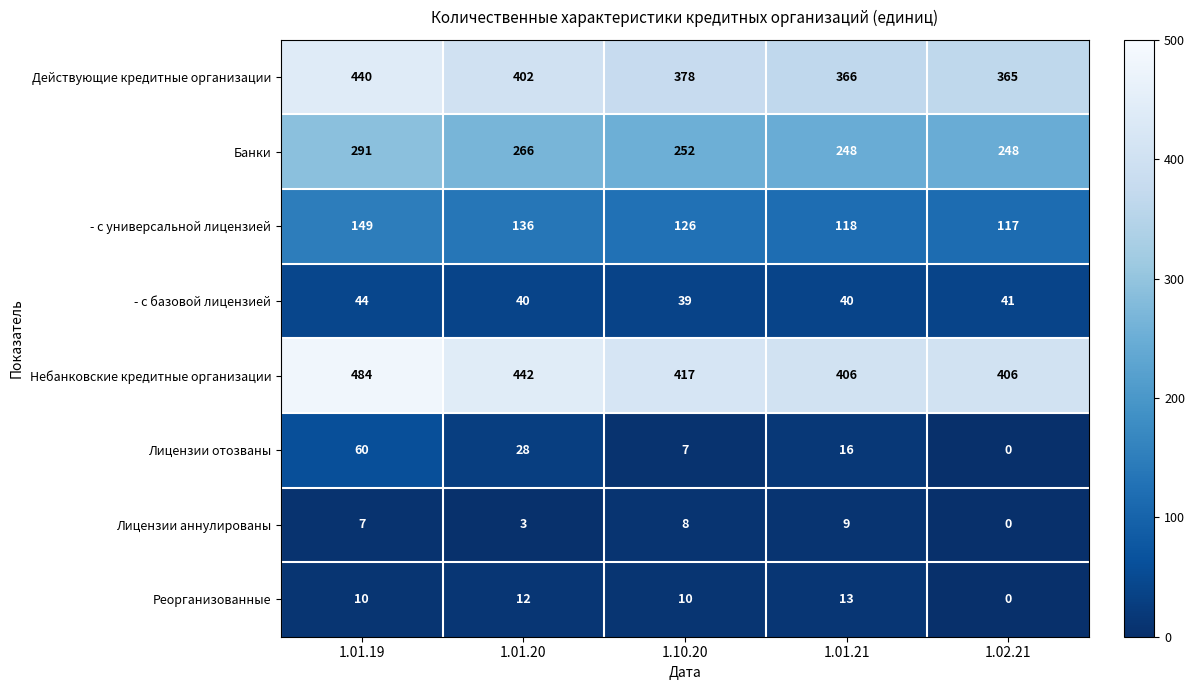

Which series changed the most between 1.10.20 and 1.02.21?

Действующие кредитные организации